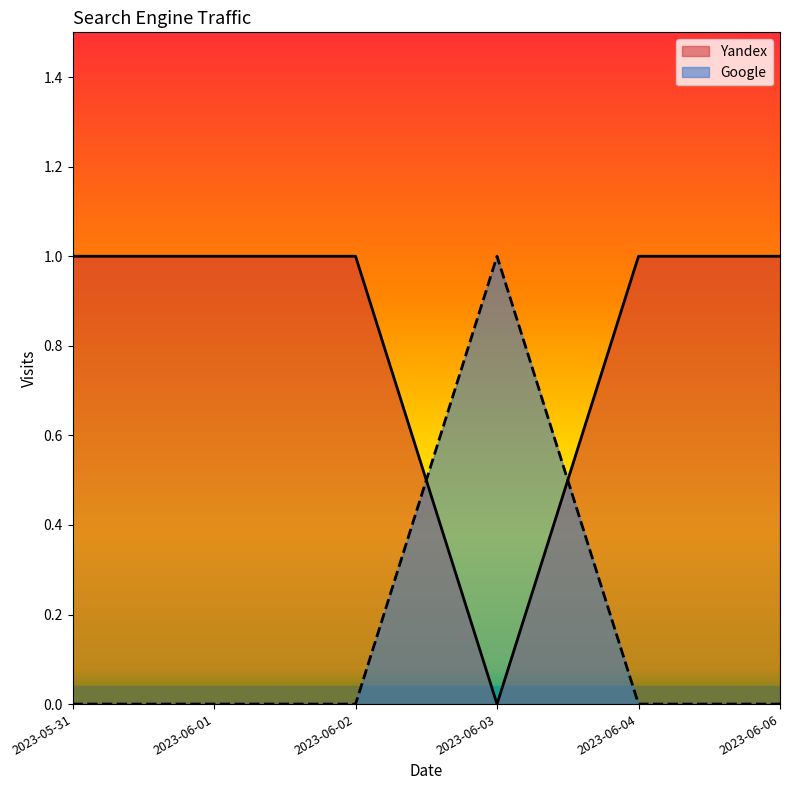

True or false: Yandex has a value of 0 at 2023-06-02.

False